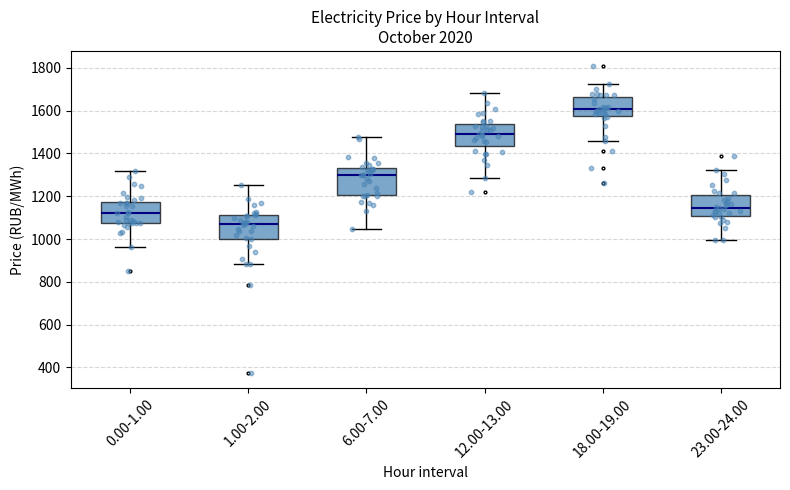

Reading left to right, transcribe this box plot: for each box, give where its median line is, the range the box spans, and where its two whiskers end, as read against the y-axis. The values are not printed on the chart, so give them approximately, as read against the axis.

0.00-1.00: median 1120, box 1080 to 1180, whiskers 960 to 1320
1.00-2.00: median 1060, box 1000 to 1120, whiskers 880 to 1260
6.00-7.00: median 1300, box 1200 to 1340, whiskers 1040 to 1480
12.00-13.00: median 1480, box 1440 to 1540, whiskers 1280 to 1680
18.00-19.00: median 1600, box 1580 to 1660, whiskers 1460 to 1720
23.00-24.00: median 1140, box 1100 to 1200, whiskers 1000 to 1320